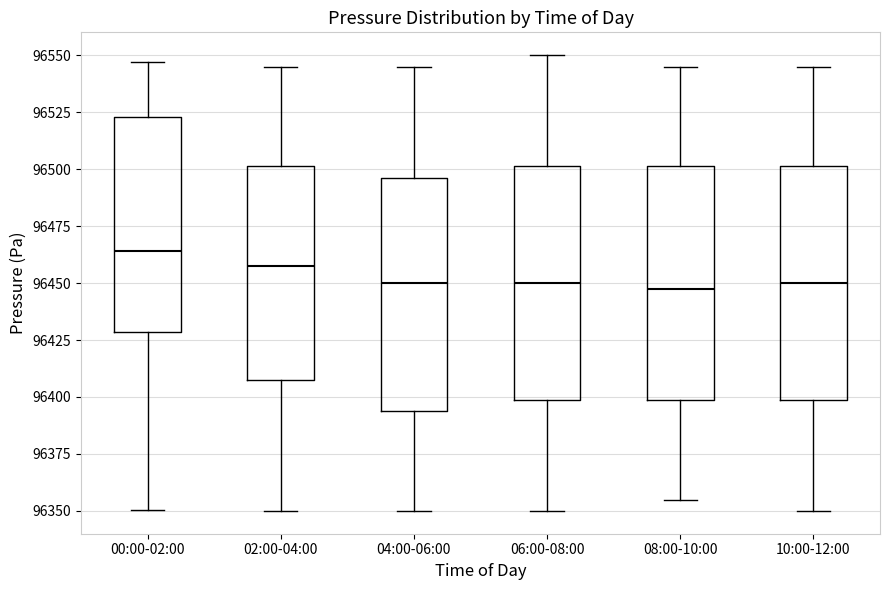

Where does the upper whisker of the box for 10:00-12:00 end on the y-axis? The values are not printed on the chart, so give them approximately, as read against the axis.

96545